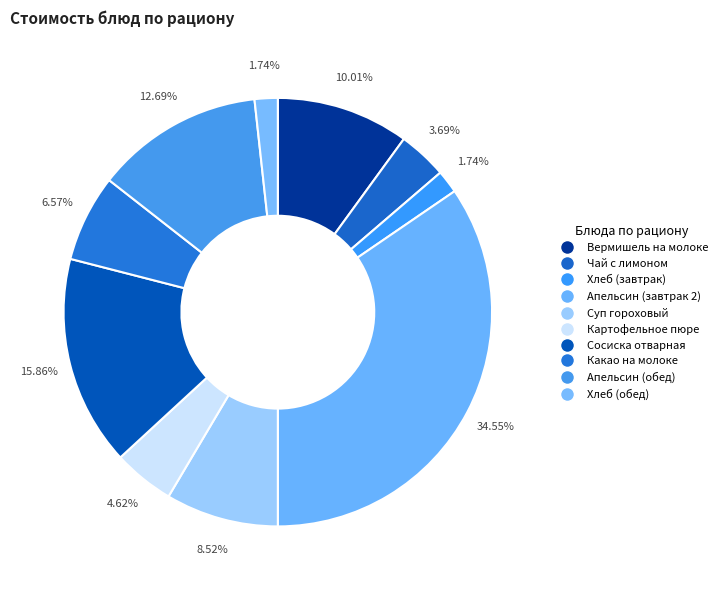

Approximately how many times larger is the value at Вермишель на молоке compared to Суп гороховый?

1.2